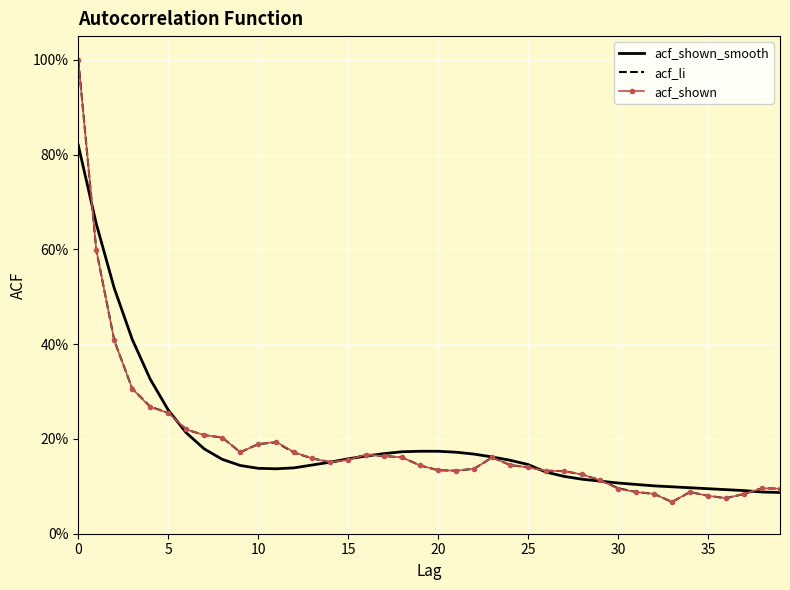

What are all the series names shown in the legend?

acf_shown_smooth, acf_li, acf_shown